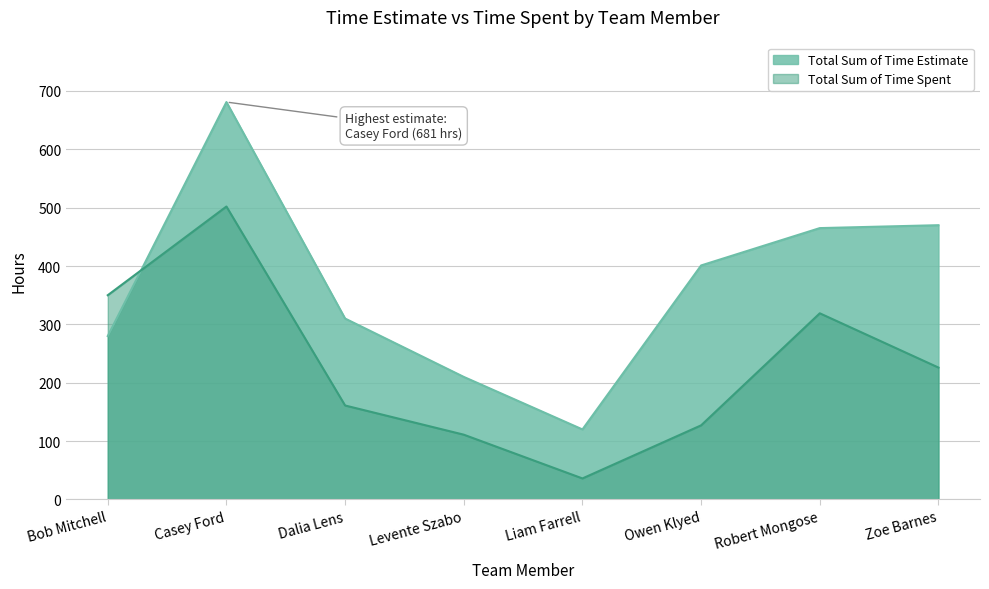

Which series has the largest range (max minus min)?

Total Sum of Time Estimate